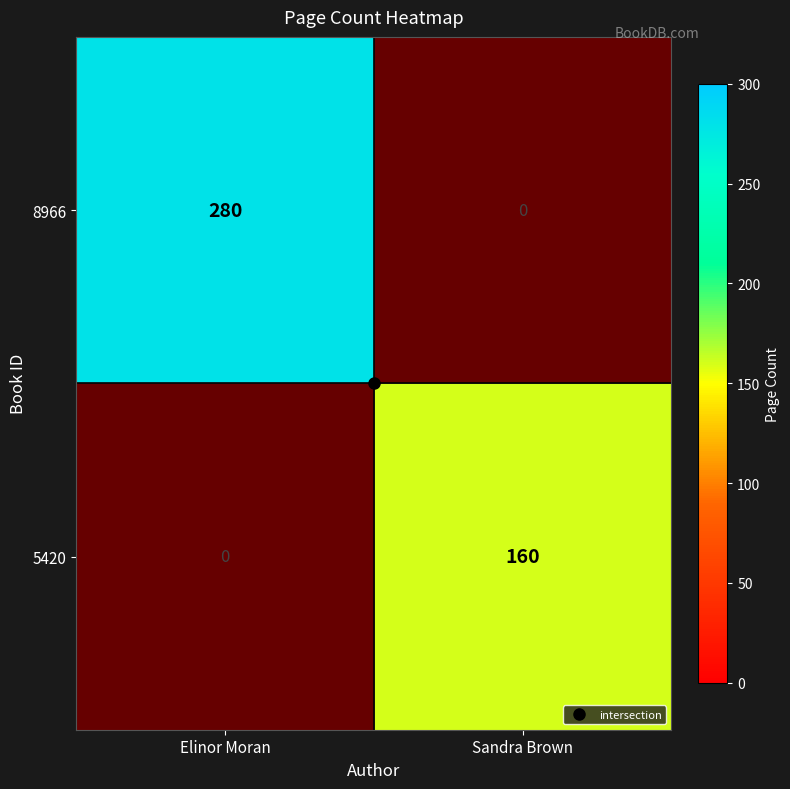

Is the value of 5420 at Elinor Moran greater than the value of 8966 at Sandra Brown?

No